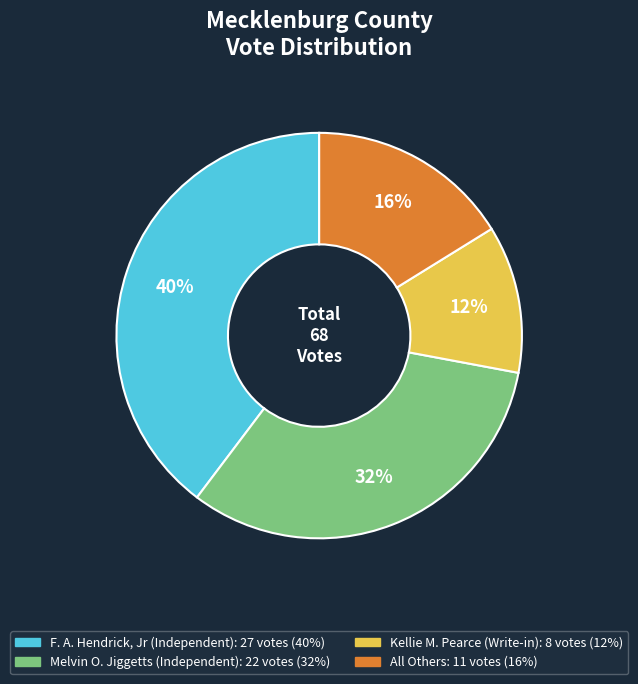

Is it true that Kellie M. Pearce is 2% of the pie?

False